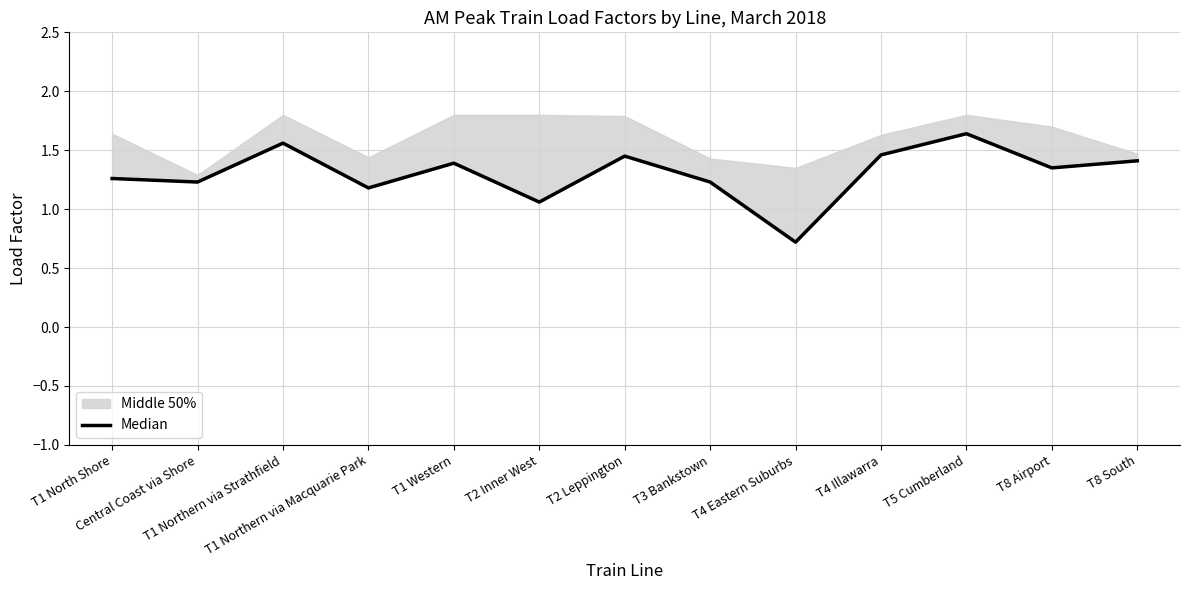

What is the ratio of the value at T1 Western to the value at T3 Bankstown?

1.1